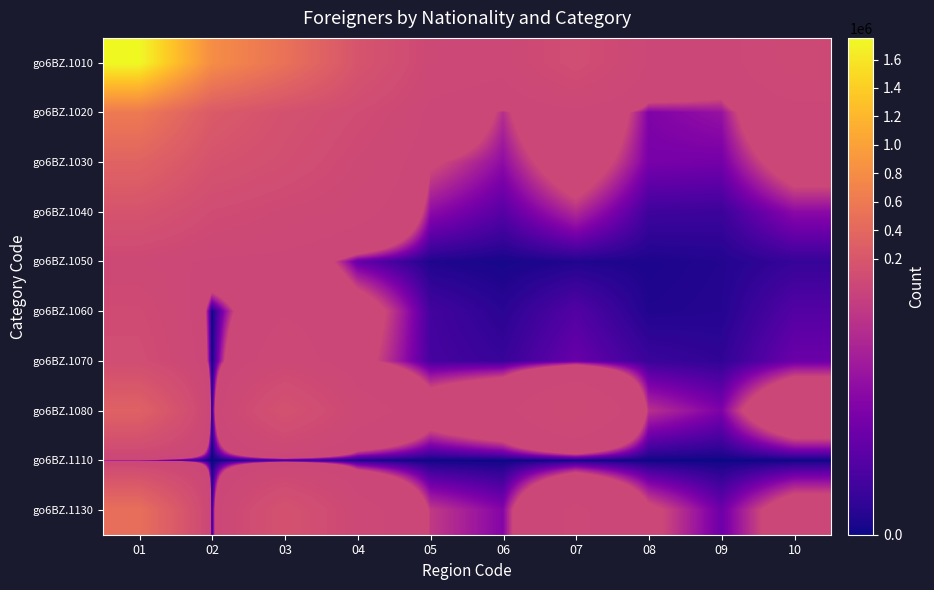

Reading right to left, transcribe all the data shown in this chart.

go6BZ.1010: 10=41405	09=11055	08=16492	07=87109	06=25516	05=33843	04=172457	03=511118	02=807136	01=1752368
go6BZ.1020: 10=12833	09=3500	08=2825	07=13099	06=4598	05=13740	04=73131	03=133428	02=245621	01=602540
go6BZ.1030: 10=7827	09=2495	08=2615	07=8532	06=3255	05=6016	04=42827	03=103805	02=155265	01=342556
go6BZ.1040: 10=3160	09=975	08=1049	07=4441	06=1681	05=3246	04=25426	03=42098	02=70709	01=163476
go6BZ.1050: 10=830	09=394	08=275	07=345	06=158	05=327	04=2034	03=12789	02=14444	01=32005
go6BZ.1060: 10=1599	09=429	08=354	07=1588	06=550	05=1176	04=8314	03=17906	02=0	01=63043
go6BZ.1070: 10=2238	09=697	08=937	07=2158	06=866	05=1267	04=7053	03=31012	02=0	01=84032
go6BZ.1080: 10=12547	09=2761	08=4664	07=43149	06=14683	05=9008	04=28888	03=133747	02=0	01=324675
go6BZ.1110: 10=28	09=21	08=31	07=105	06=19	05=38	04=282	03=554	02=0	01=2216
go6BZ.1130: 10=8170	09=2278	08=6357	07=22224	06=2961	05=5041	04=27329	03=139584	02=0	01=480381